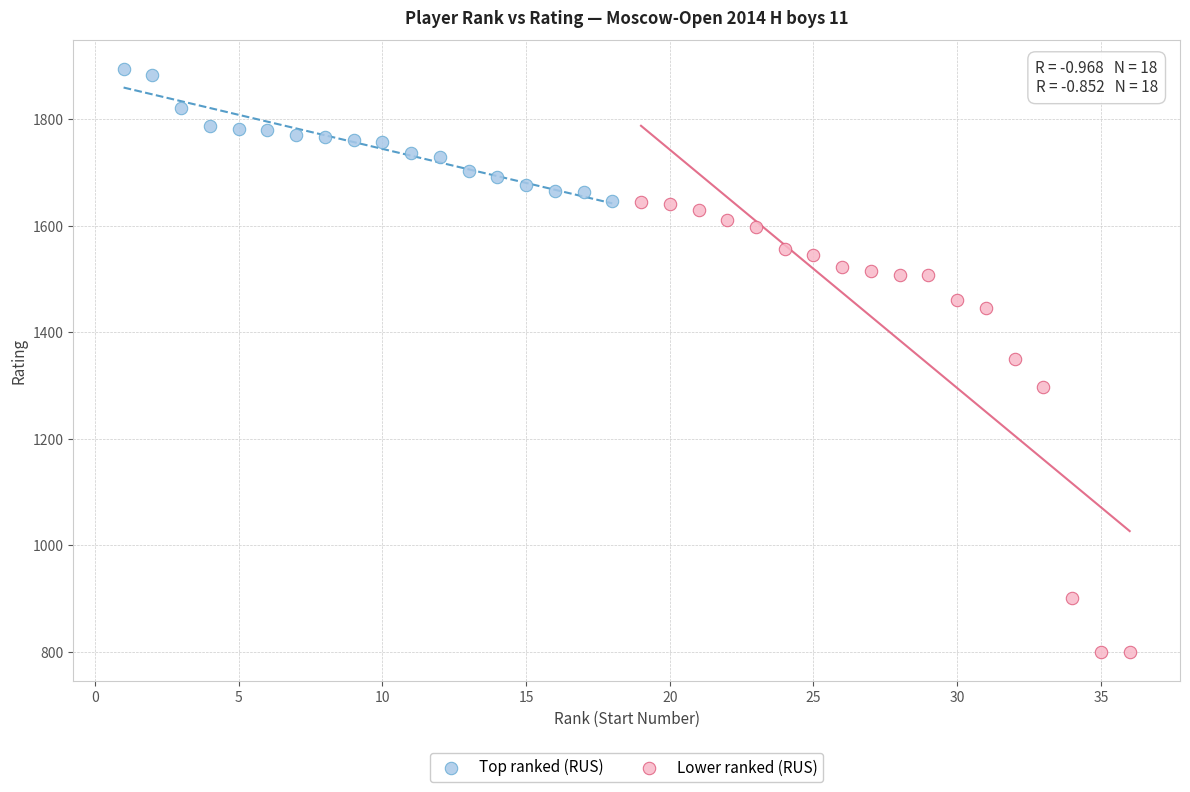

Which series contains the highest Y value?

Top ranked (RUS)